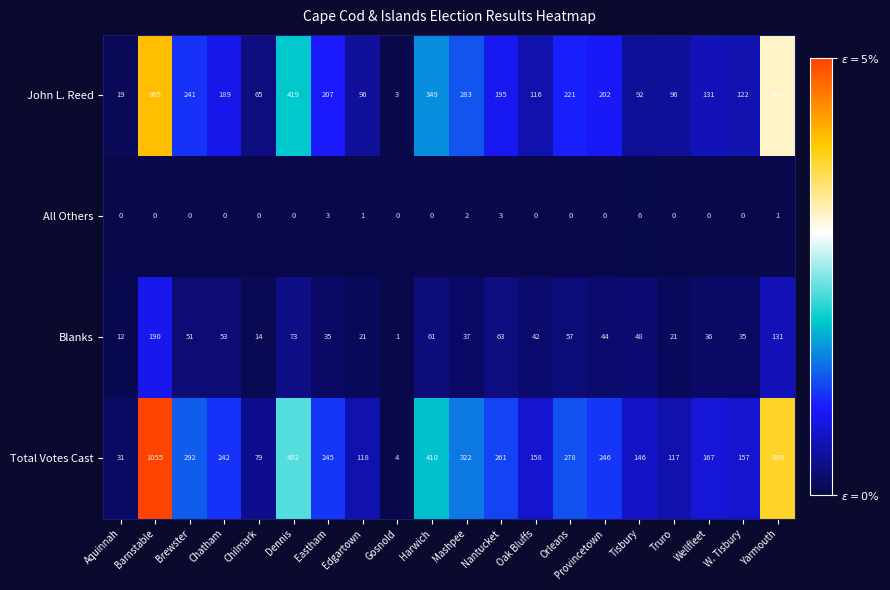

The Total Votes Cast series shows 261 at Nantucket. True or false?

True